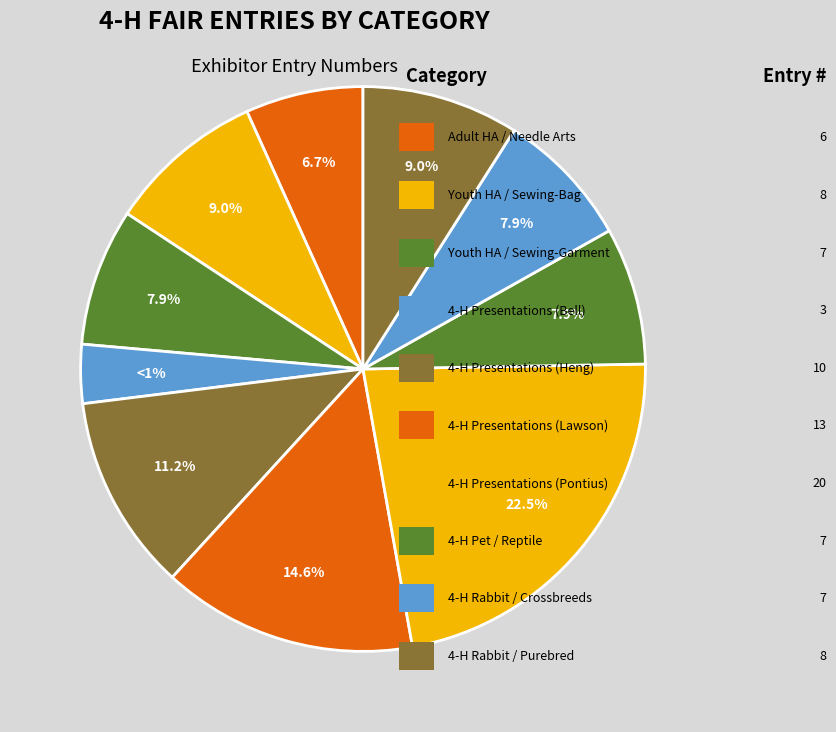

To the nearest percent, what is the difference between the 4-H Public Presentations (Pontius) and 4-H Public Presentations (Lawson) slice percentages?

8%